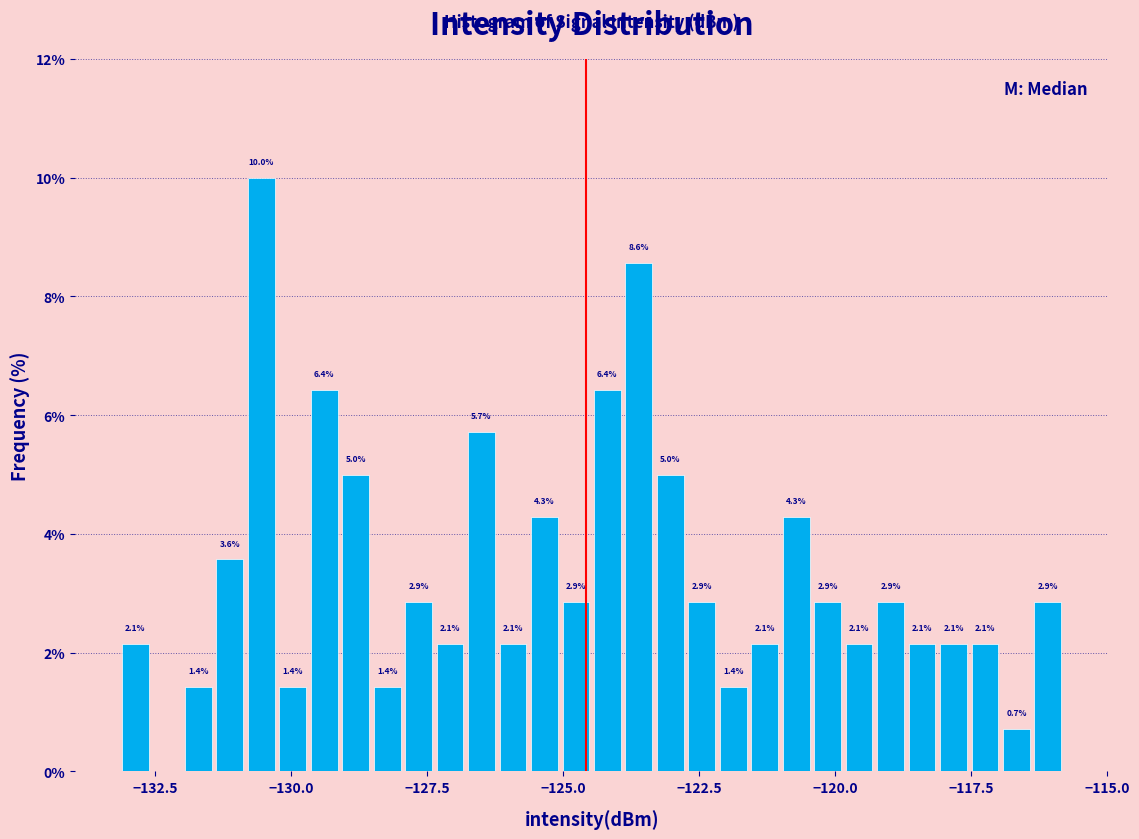

Read against the x-axis, roughly where is the centre of the tallest bar?

-130.5